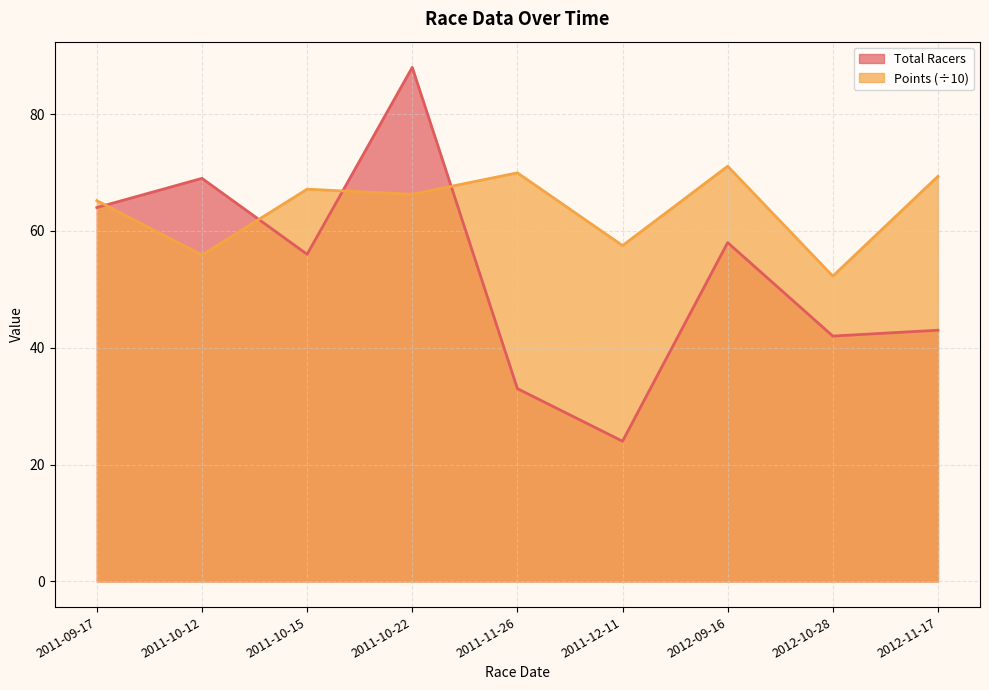

Does the chart display data point markers on the line(s)?

No